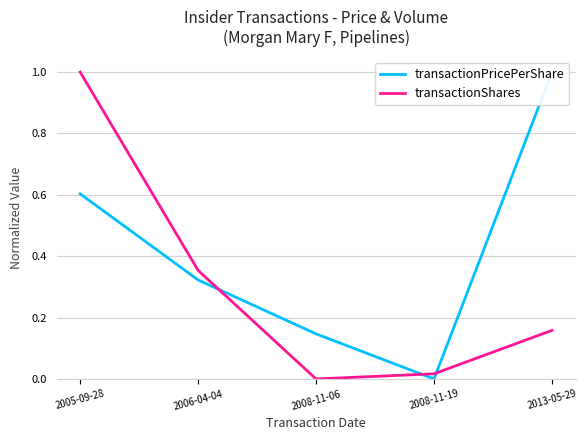

At how many categories does at least one series exceed 0?

5